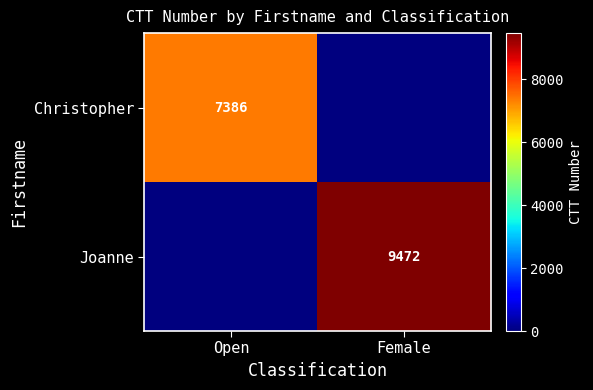

The value of Christopher at Open is 12864. True or false?

False